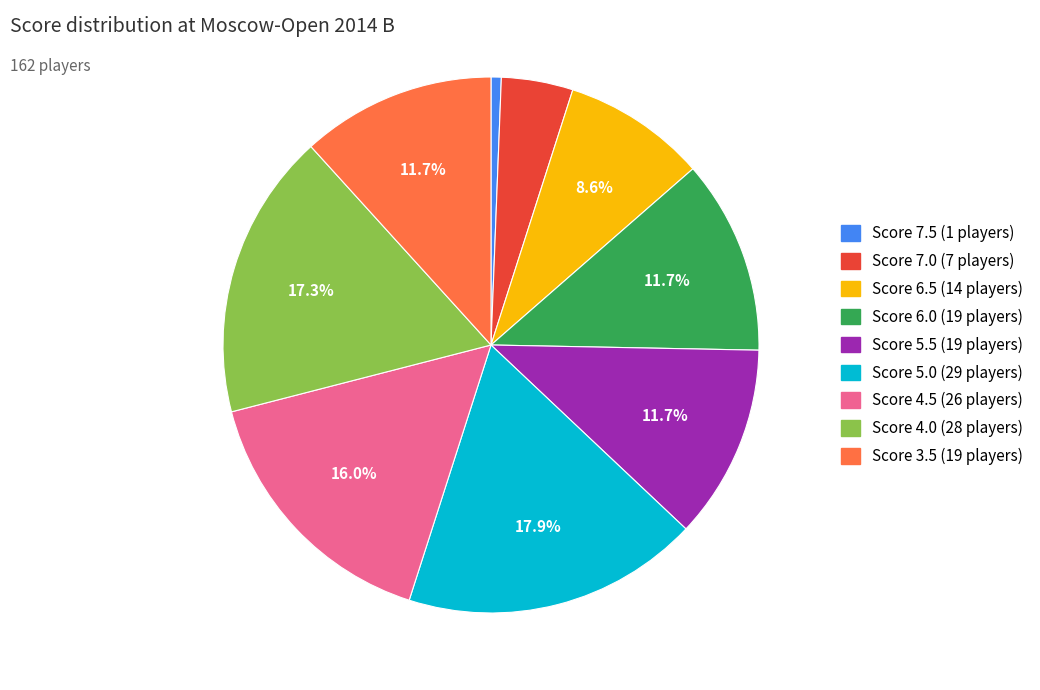

Does any single category account for the majority?

No